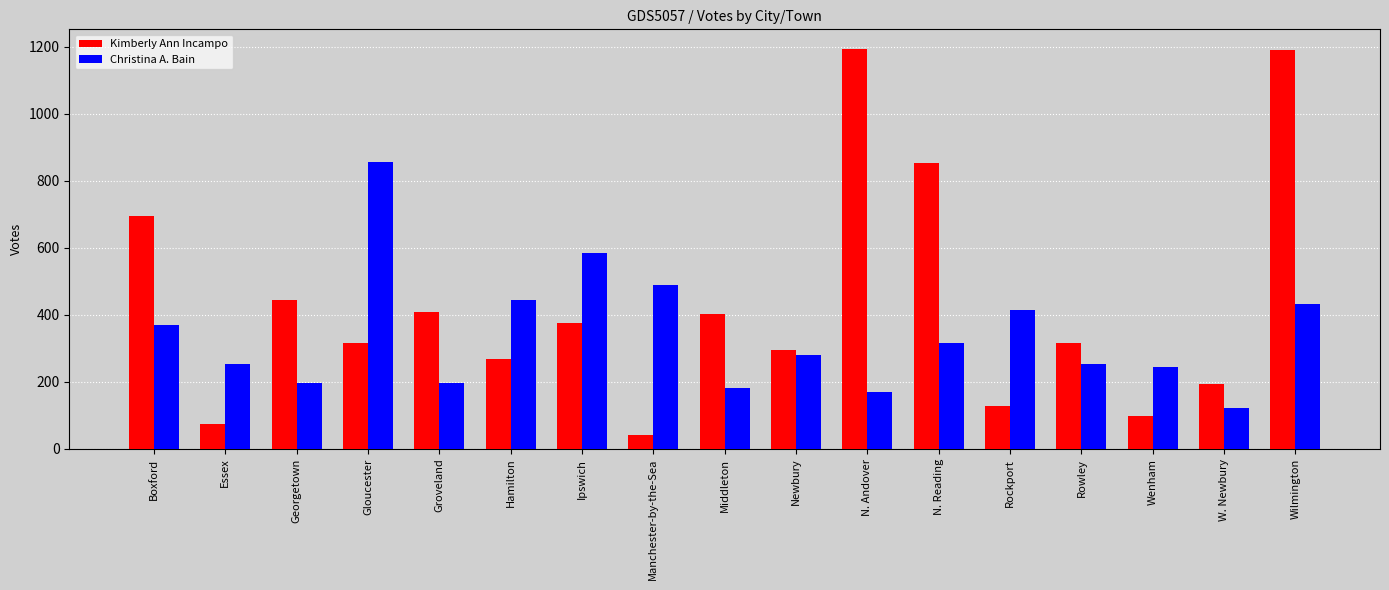

What is the average value of the Christina A. Bain series?

342